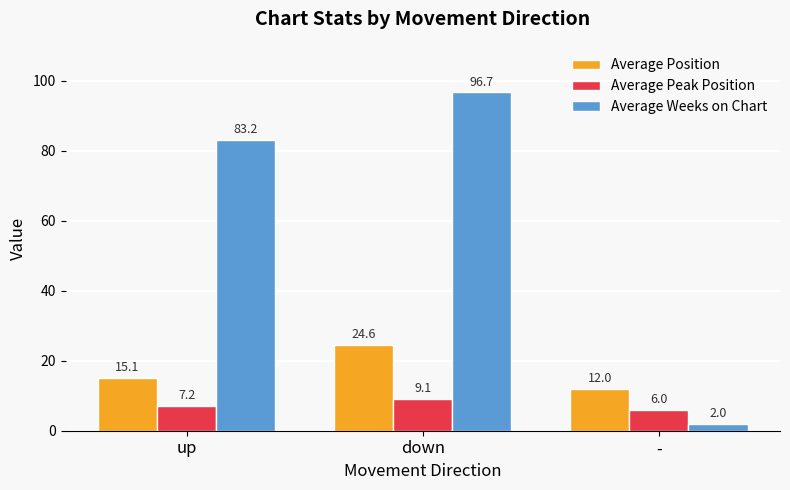

What is the label of the 2nd bar from the right?

down